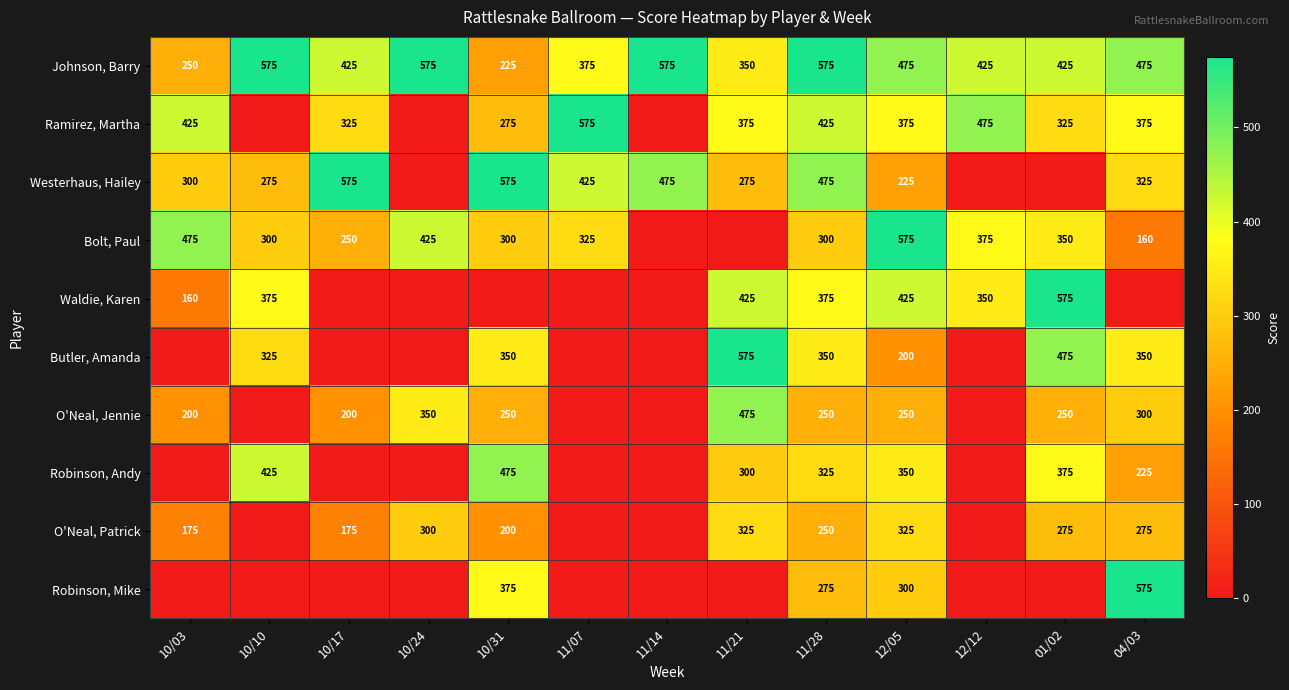

What is the difference between the Ramirez, Martha values at 12/05 and 12/12?

100